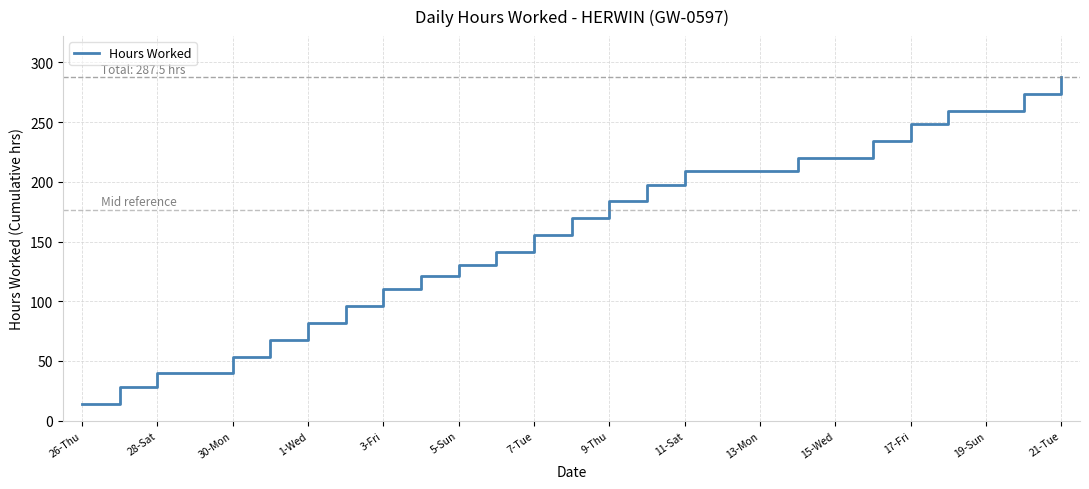

What is the minimum value shown in the chart?

14.2